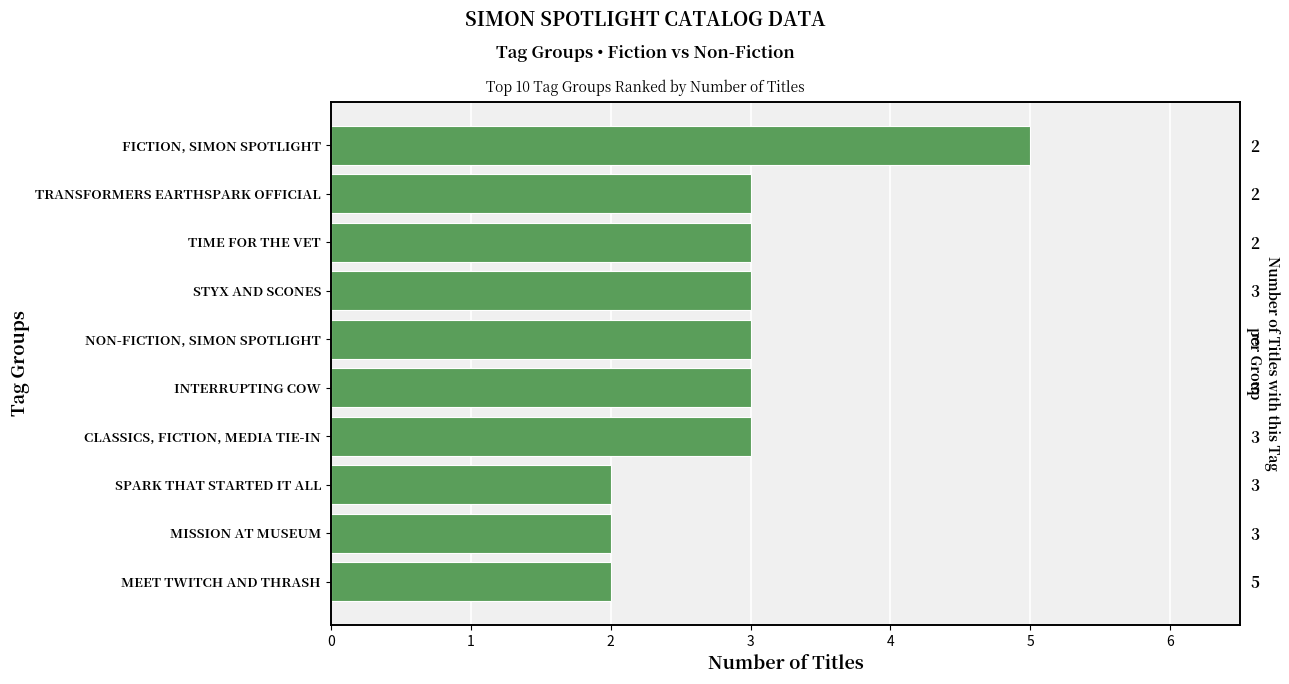

True or false: the data shows 4 at INTERRUPTING COW.

False